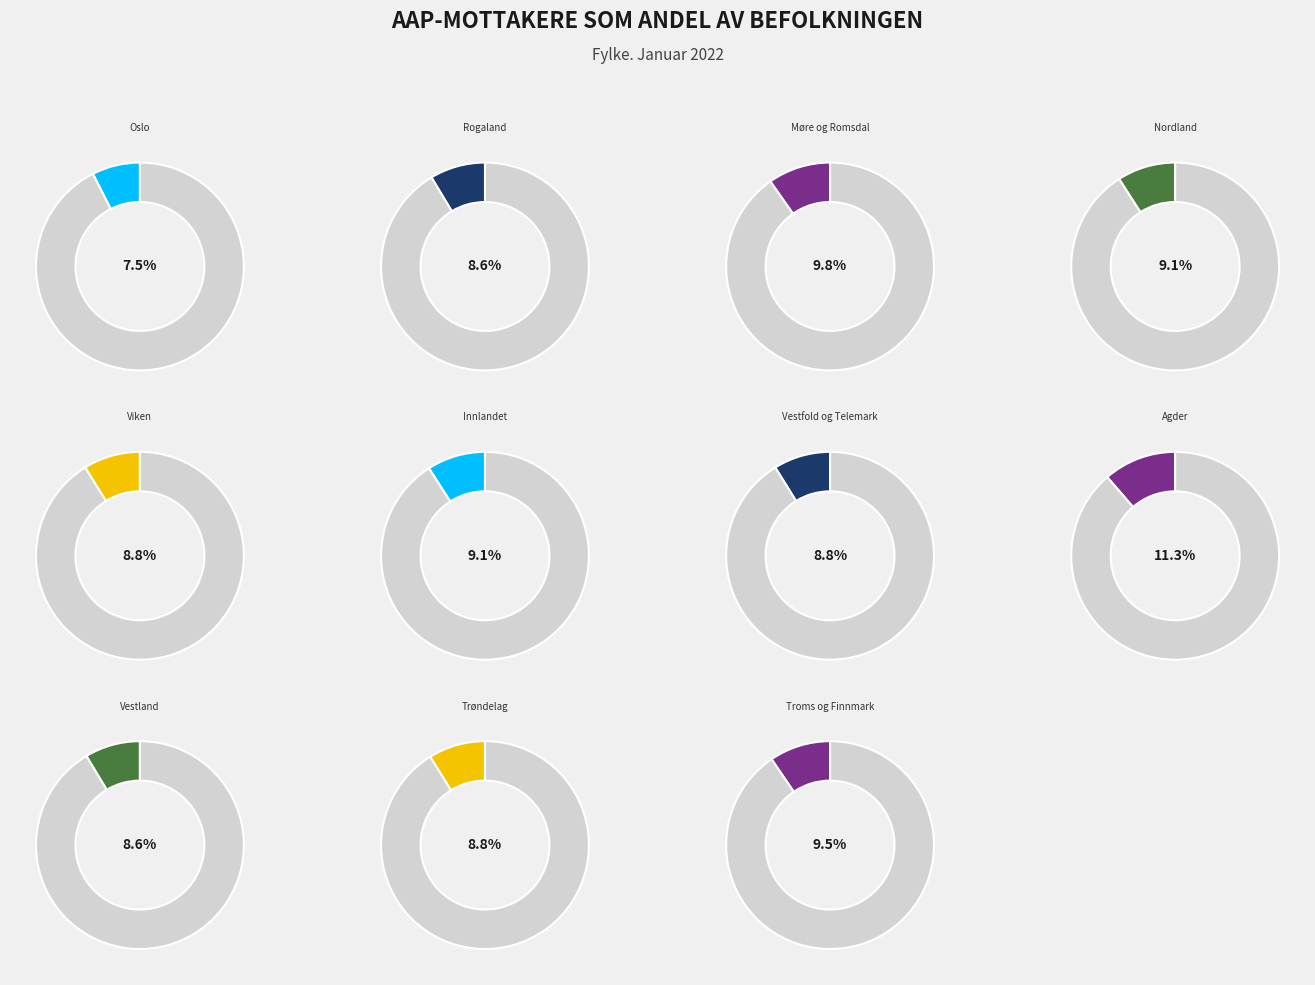

To the nearest percent, what portion does Vestland represent?

9%